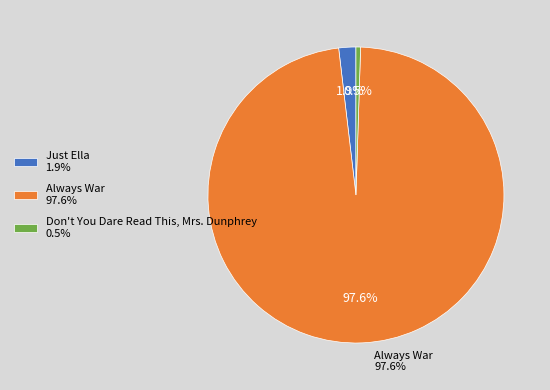

How many segments does this pie chart have?

3